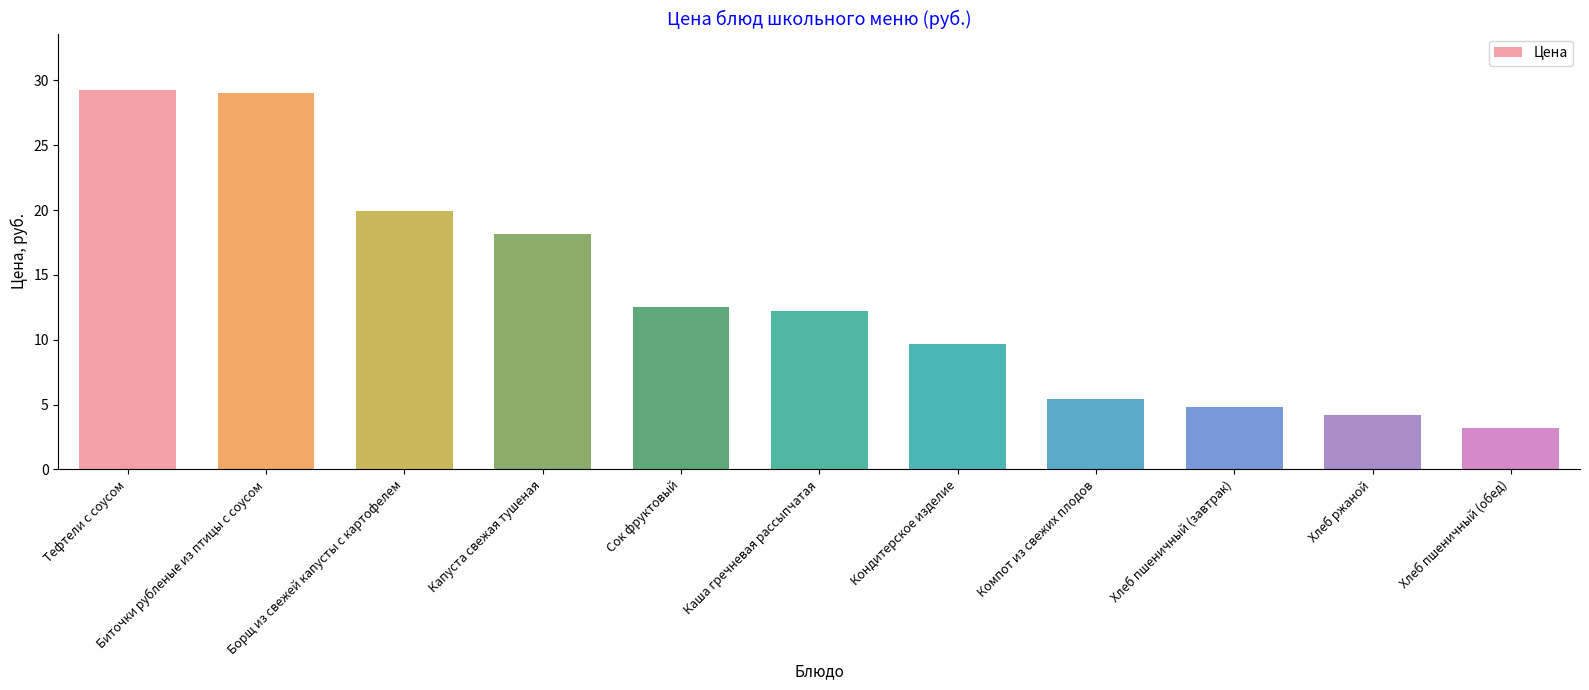

Which has a higher value, Хлеб пшеничный (обед) or Биточки рубленые из птицы с соусом?

Биточки рубленые из птицы с соусом